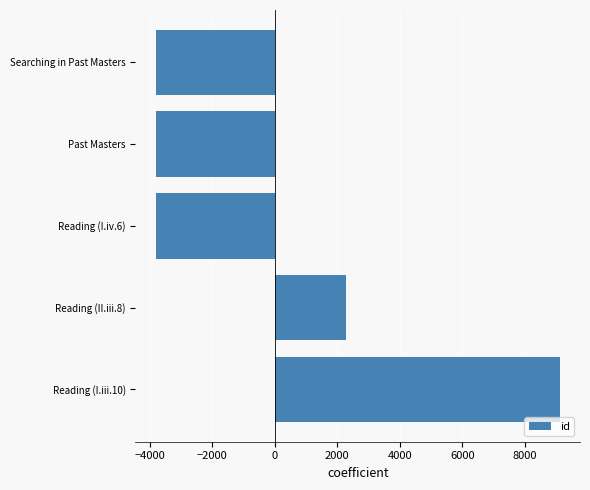

What is the approximate value at Reading (II.iii.8)?

2278.2